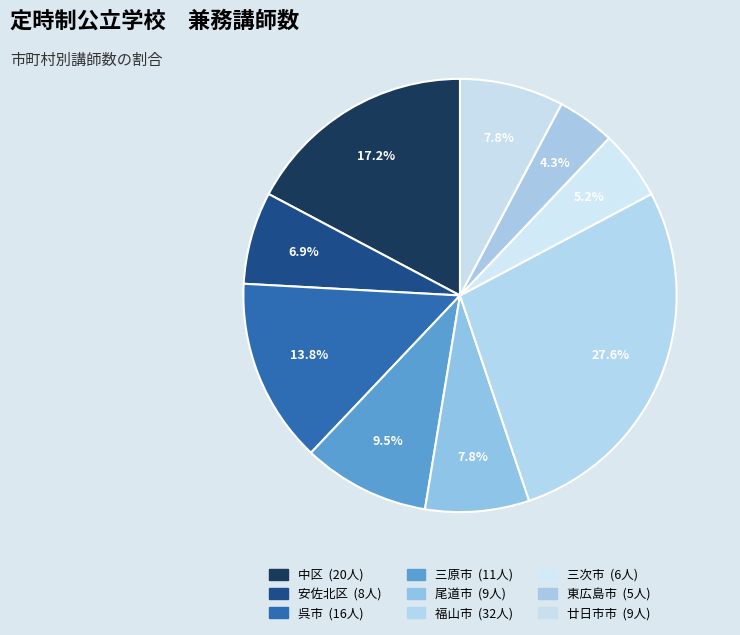

What is the change in value from 中区 to 廿日市市?

-11